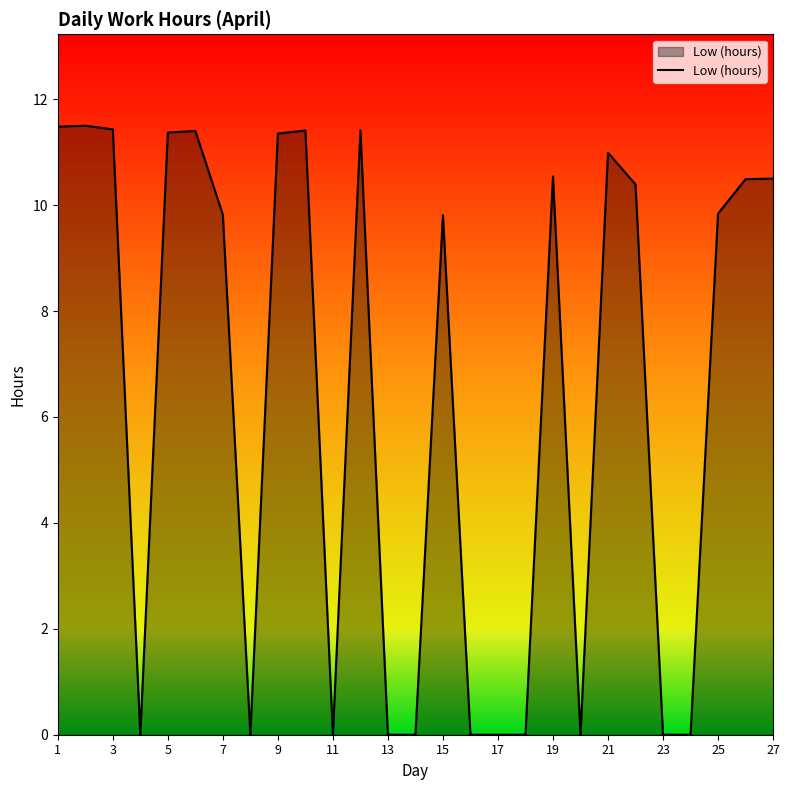

What is the difference between the maximum and minimum values?

11.5